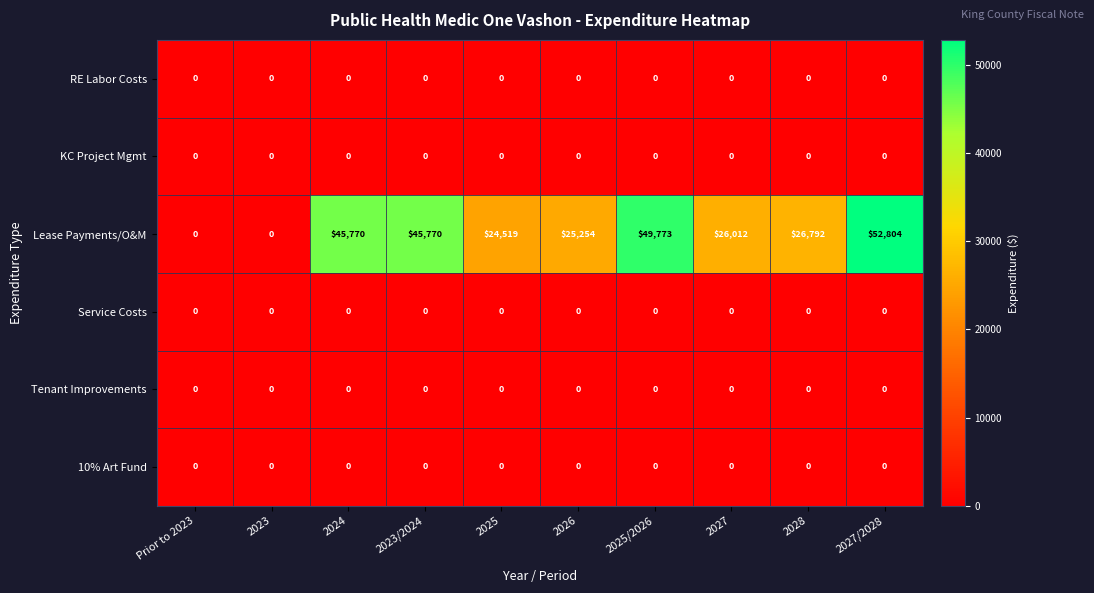

What is the difference between the highest and lowest values at 2025?

24519